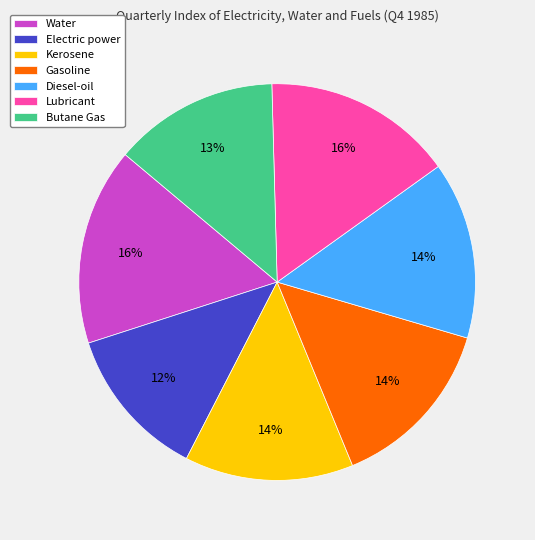

Approximately how many times larger is the value at Electric power compared to Gasoline?

0.9